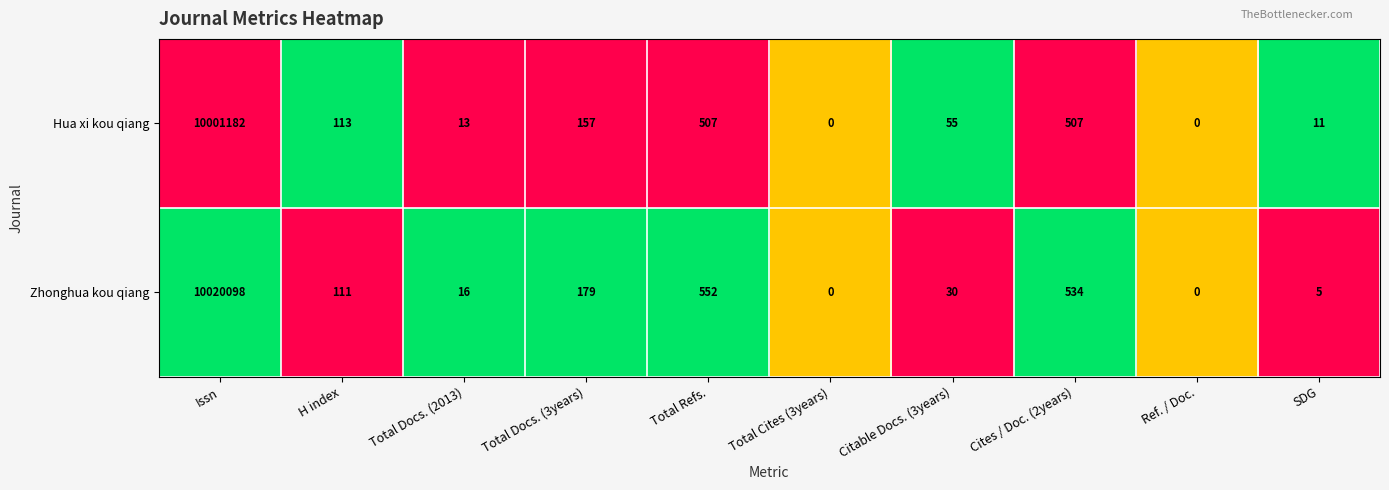

Where does the Hua xi kou qiang series first go above 113?

Issn